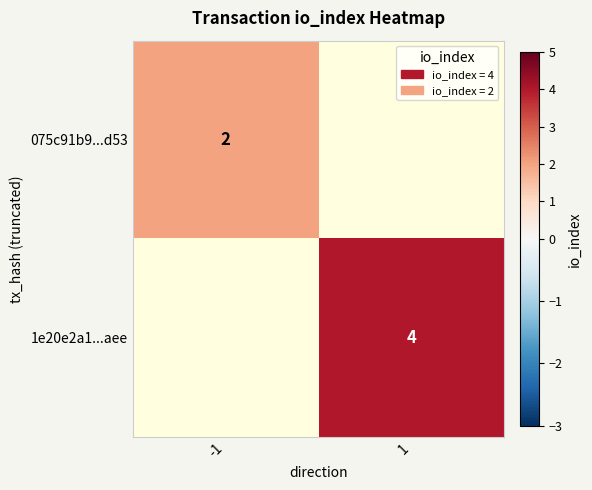

The value of 1e20e2a1...aee at 1 is 5. True or false?

False